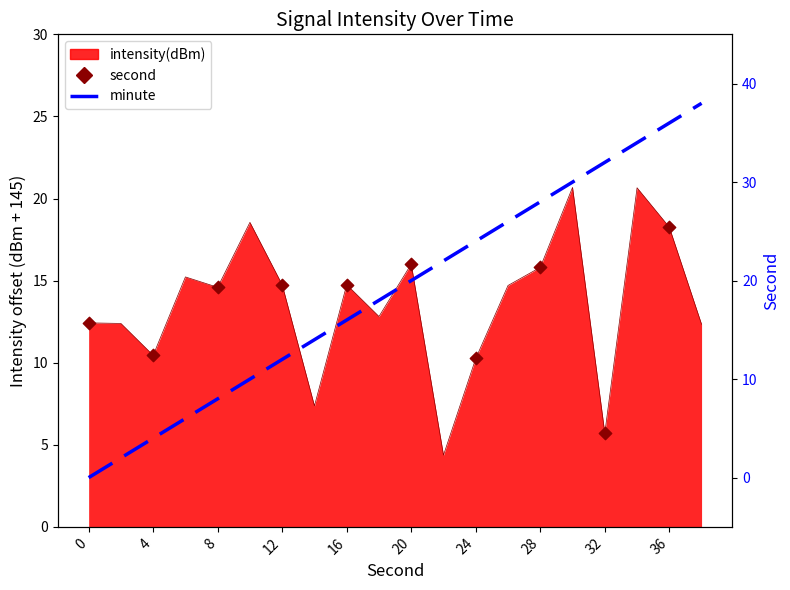

What is the total value across all series at 18?

30.8